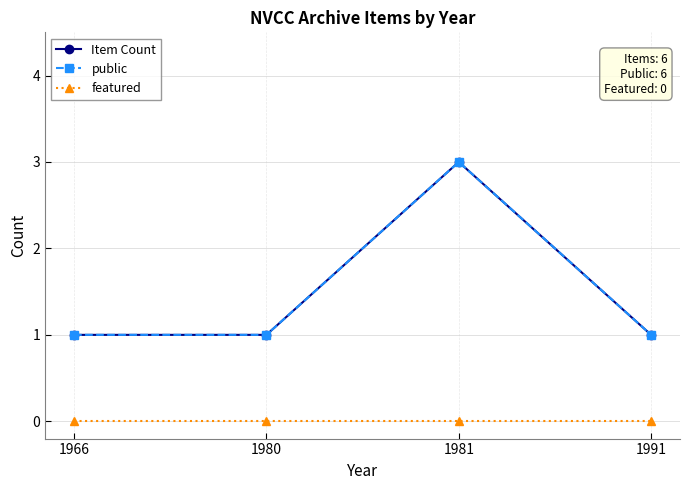

Does the chart have visible grid lines?

Yes